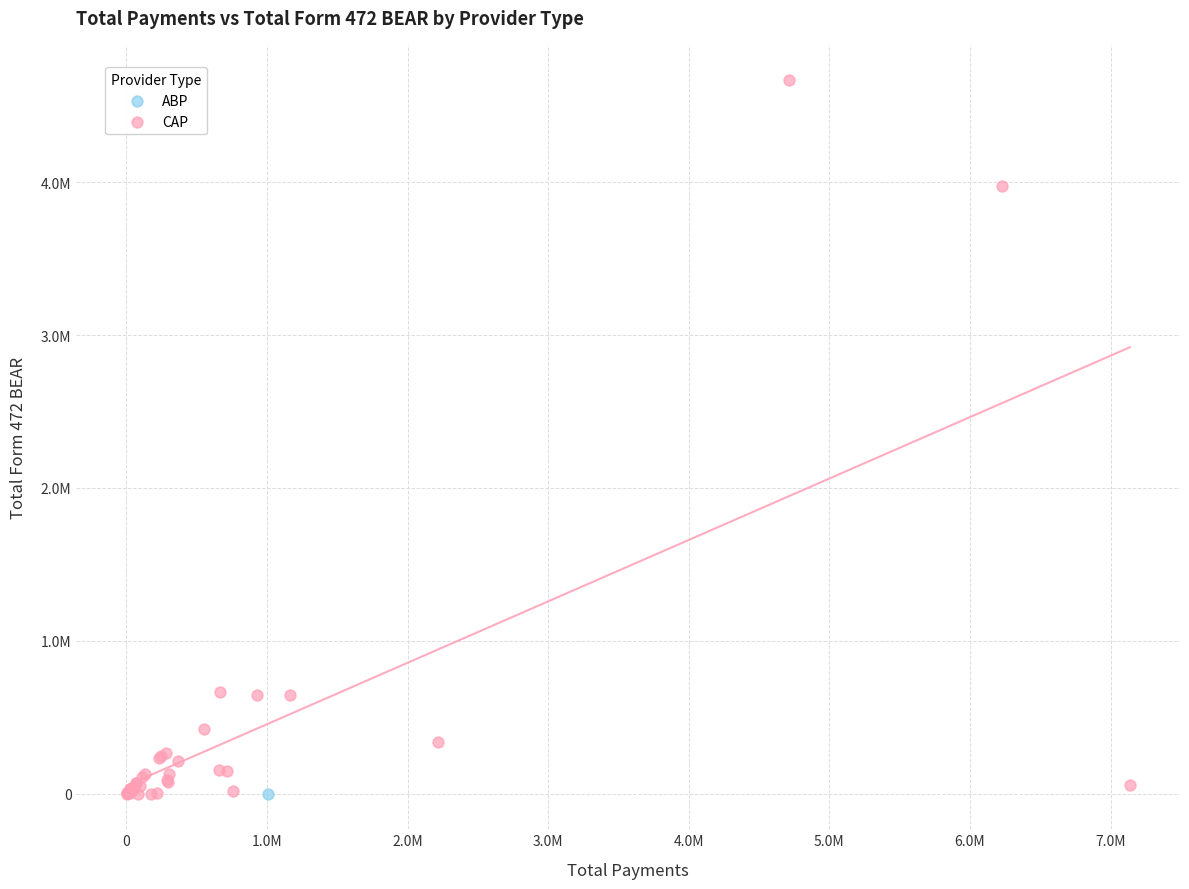

What are all the series names shown in the legend?

ABP, CAP